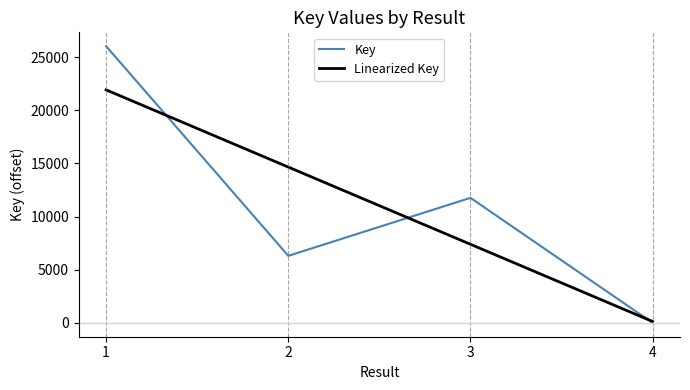

How many points are higher than both their immediate neighbors (excluding endpoints)?

1